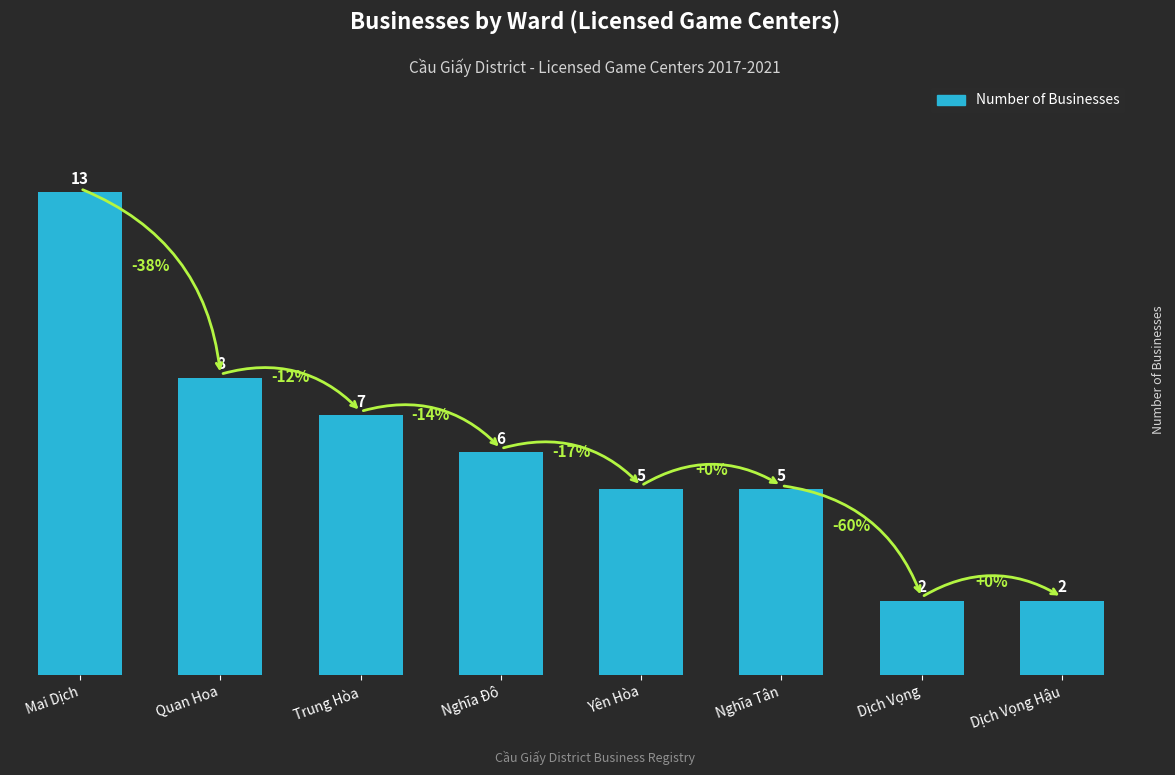

What is the difference between the second highest and minimum values?

6